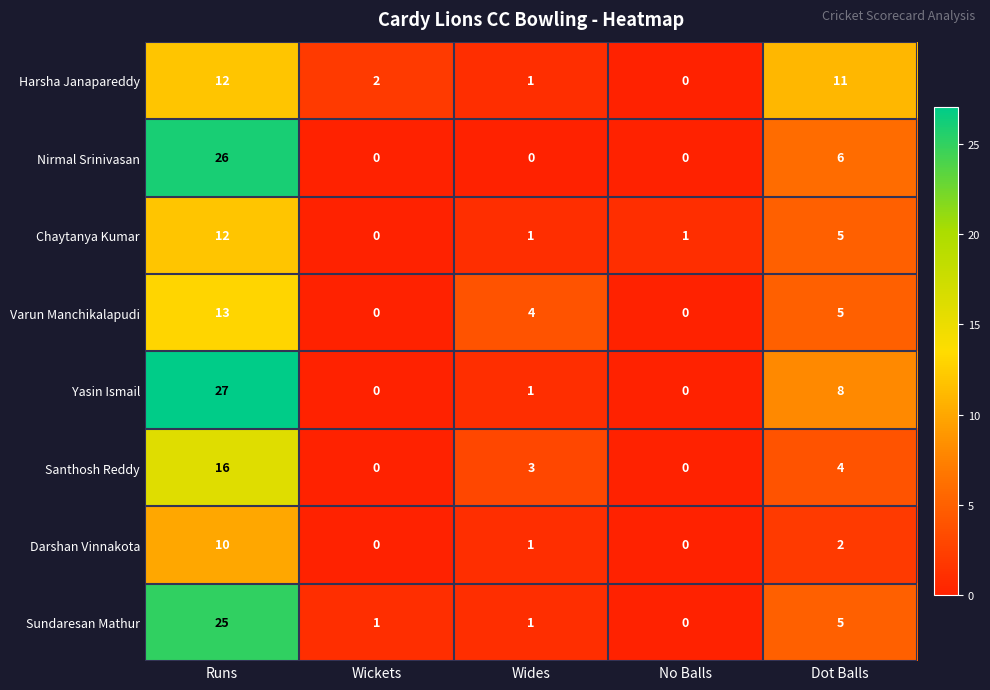

Which series has the largest total across all categories?

Yasin Ismail